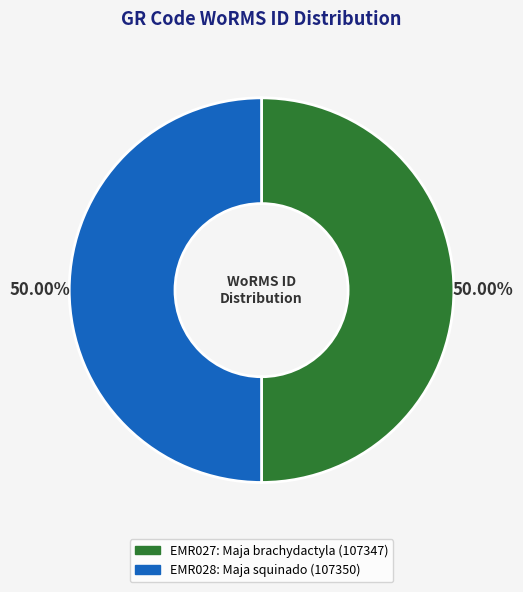

True or false: EMR028 accounts for 37% of the total.

False